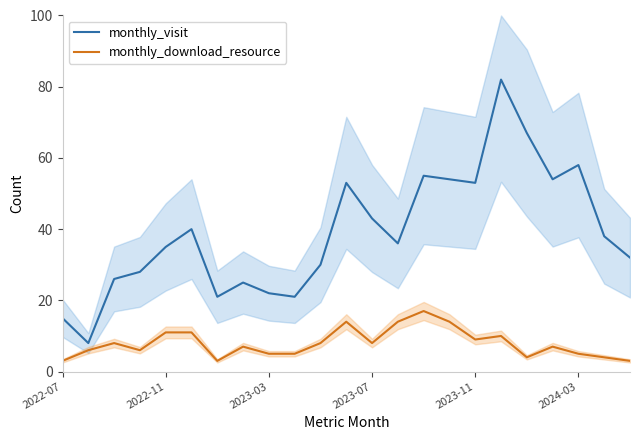

The monthly_download_resource series shows 15 at 2023-11. True or false?

False